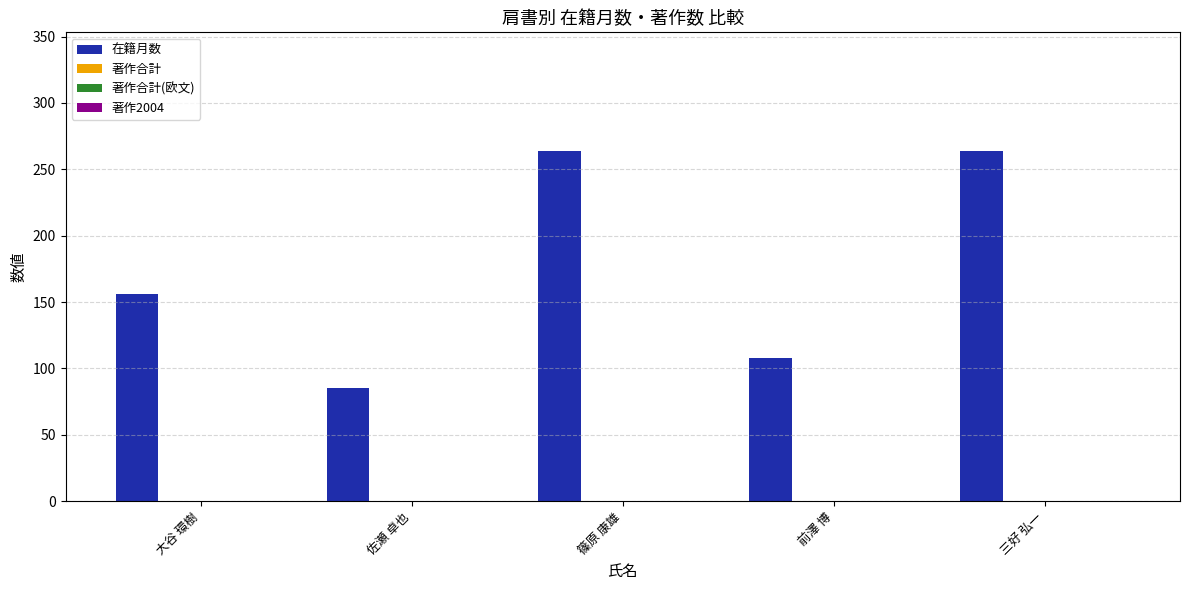

What is the maximum value shown in the chart?

264